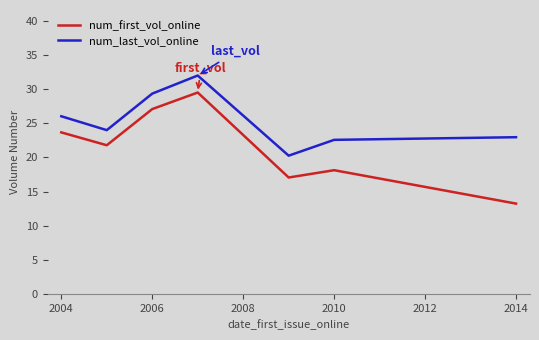

Reading left to right, transcribe all the data shown in this chart.

num_first_vol_online: 23.7	21.8	27.1	29.5	17.1	18.1	13.2
num_last_vol_online: 26.0	24.0	29.3	32.0	20.3	22.6	23.0